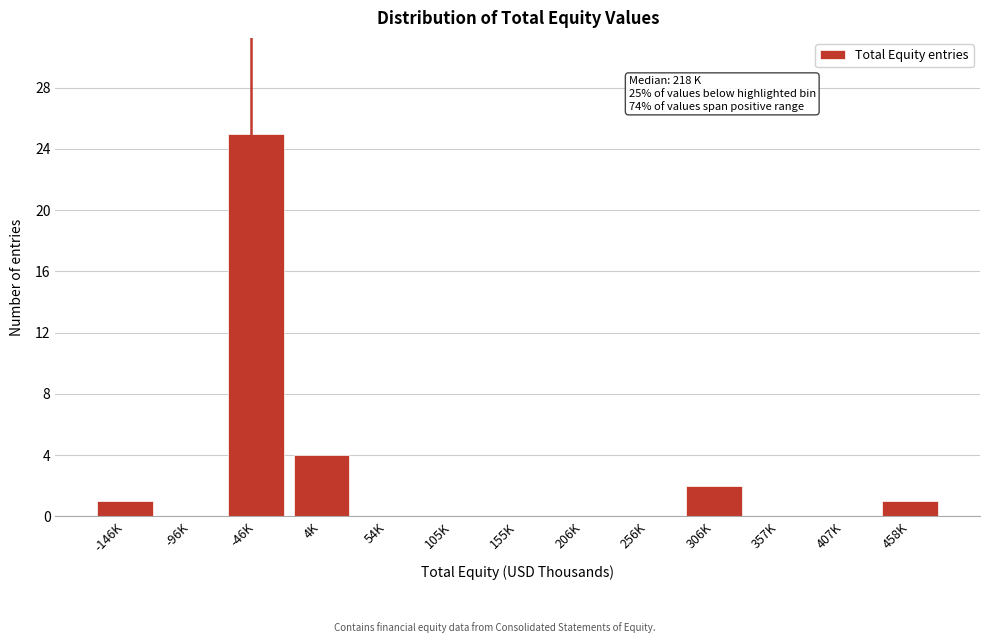

Reading left to right, transcribe all the data shown in this chart.

-146K=1	-96K=0	-46K=25	4K=4	54K=0	105K=0	155K=0	206K=0	256K=0	306K=2	357K=0	407K=0	458K=1